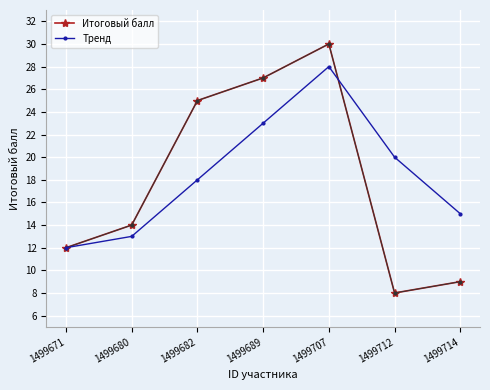

List the series in order of their overall mean, lowest first.

Итоговый балл, Тренд